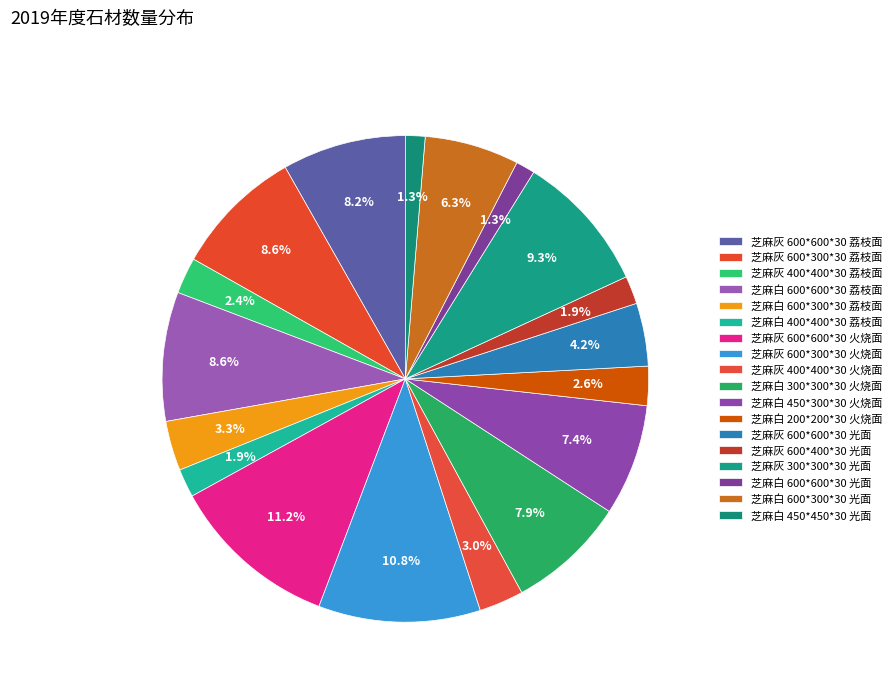

Approximately how many times larger is the value at 芝麻白 600*600*30 光面 compared to 芝麻白 400*400*30 荔枝面?

0.7